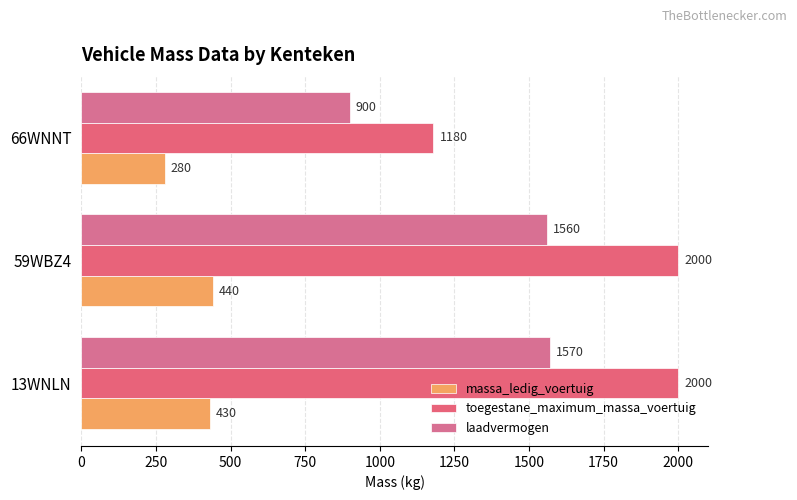

What is the value of the toegestane_maximum_massa_voertuig bar at the 1st from the left?

2000